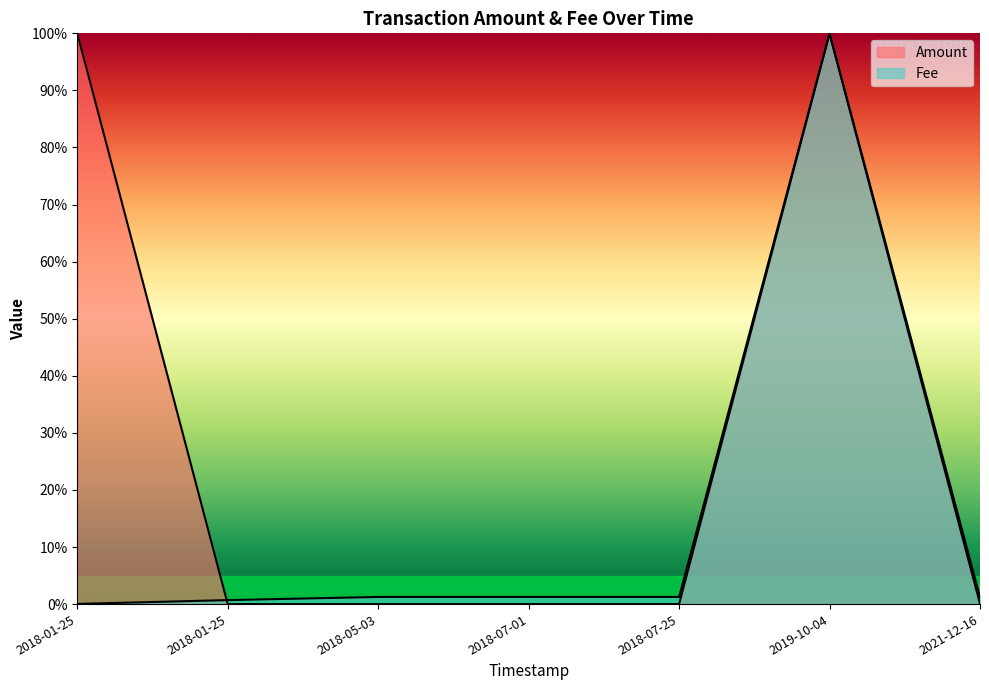

How many intersections are there between Fee and Amount?

1